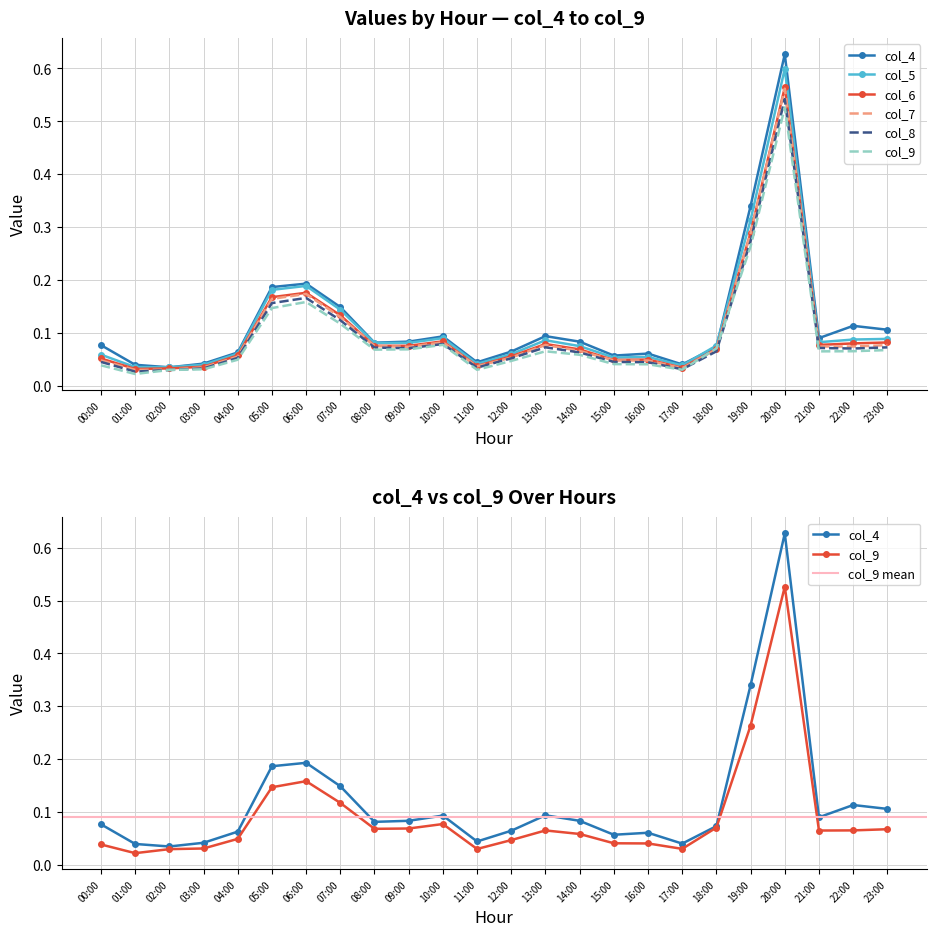

The value of col_6 at 22:00 is 0.1. True or false?

True